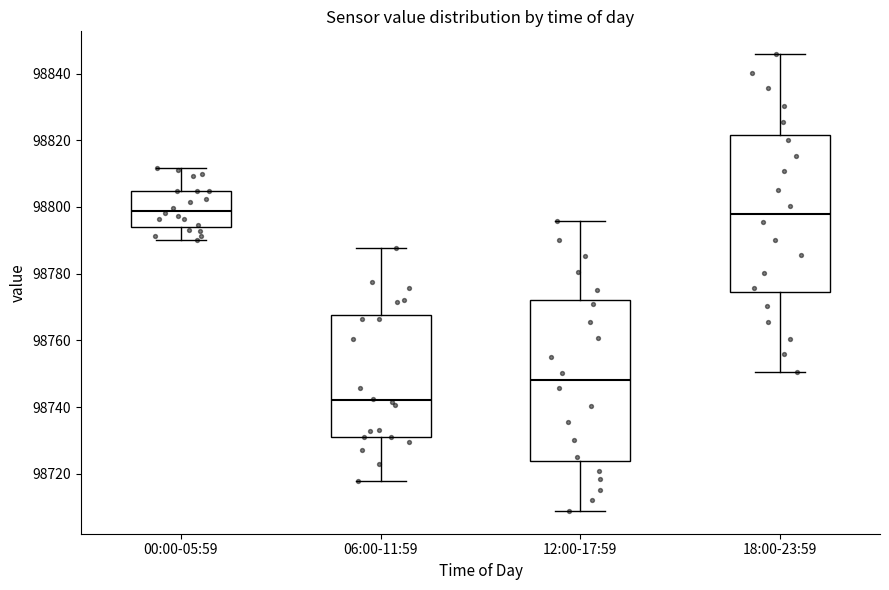

Reading left to right, read every box against the y-axis: the position of its median line, the range the box covers, and the ends of its whiskers. The values are not printed on the chart, so give them approximately, as read against the axis.

00:00-05:59: median 98798, box 98794 to 98804, whiskers 98790 to 98812
06:00-11:59: median 98742, box 98732 to 98768, whiskers 98718 to 98788
12:00-17:59: median 98748, box 98724 to 98772, whiskers 98708 to 98796
18:00-23:59: median 98798, box 98774 to 98822, whiskers 98750 to 98846